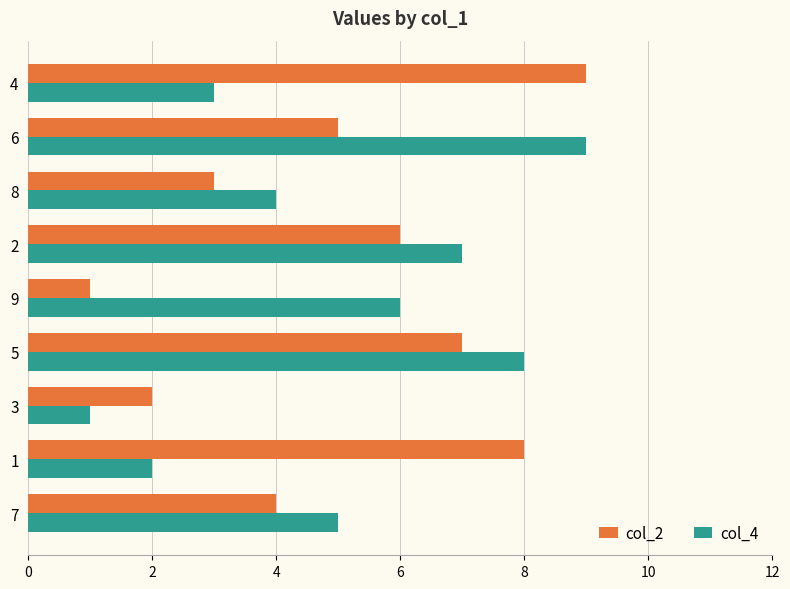

At 1, list the series in order from largest to smallest.

col_2, col_4